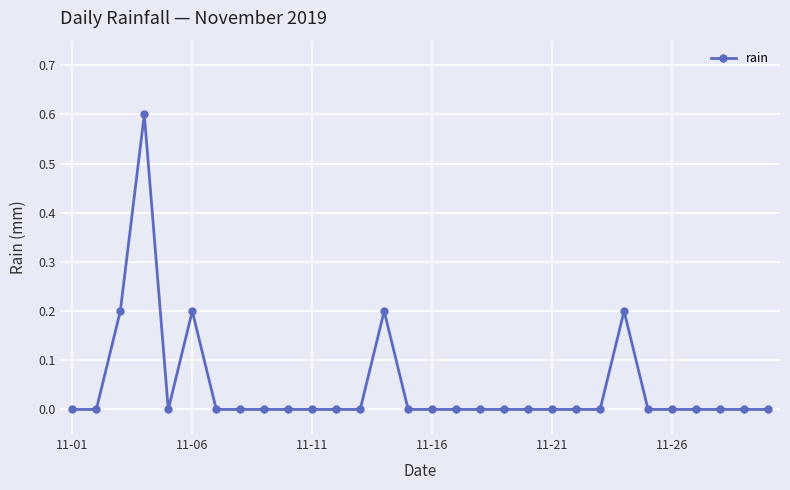

What is the sum of all values?

1.4